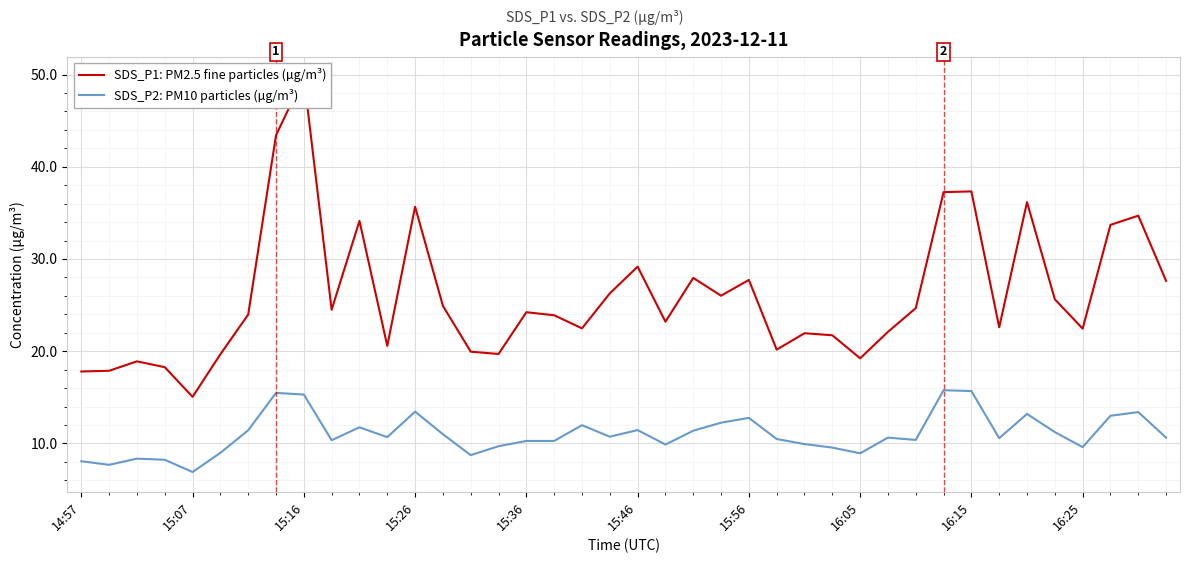

True or false: SDS_P1: PM2.5 fine particles (µg/m³) has a value of 44.4 at 22.

False